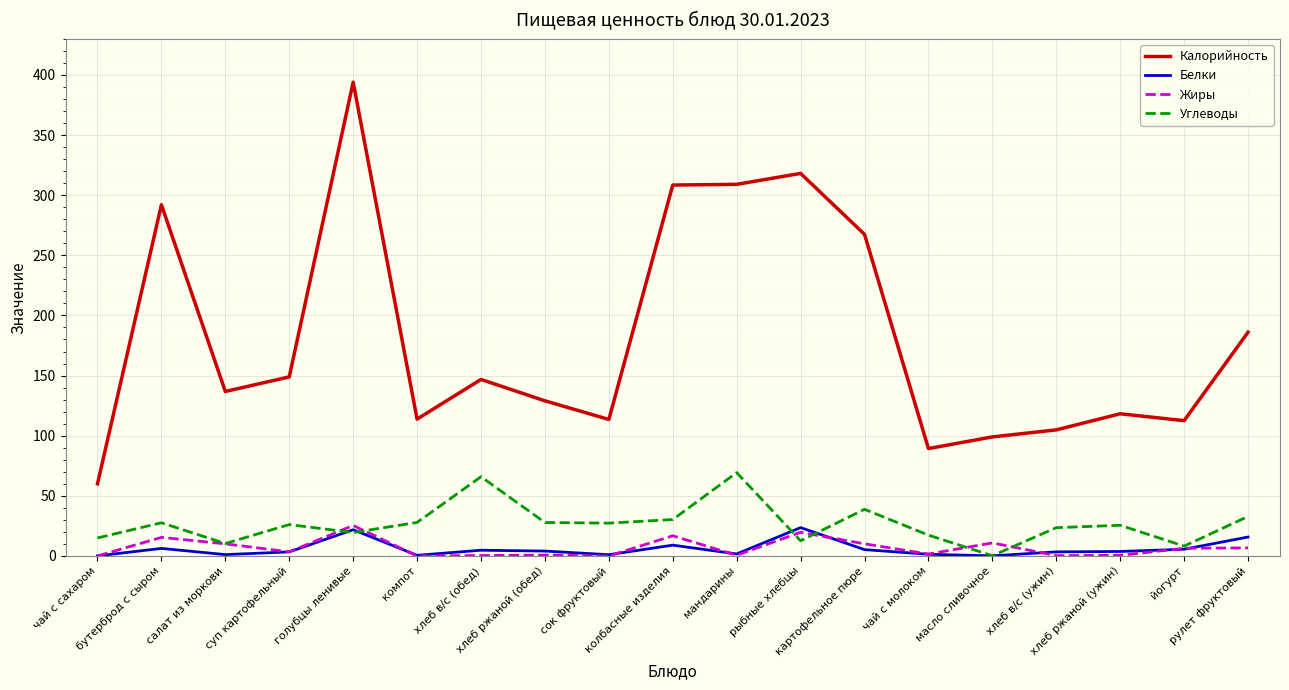

Which category has the lowest value in the Углеводы series?

масло сливочное